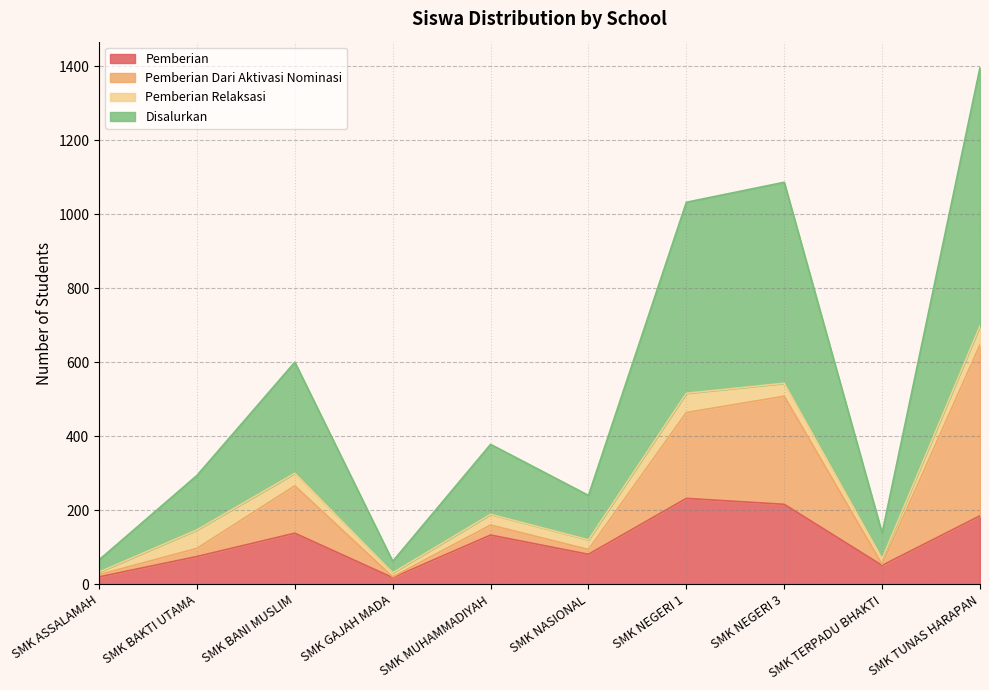

What is the highest value of the Pemberian series?

232